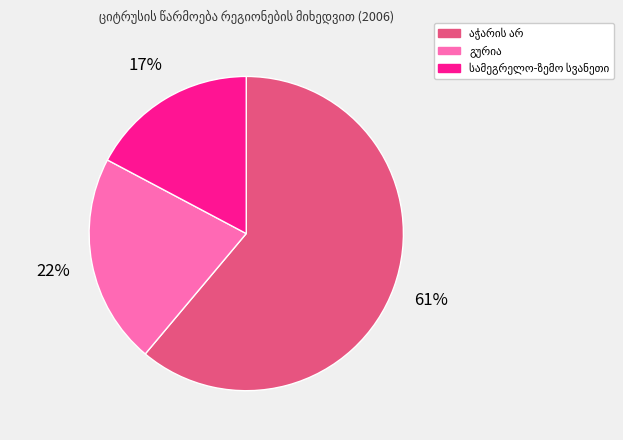

Is there a majority slice in this chart?

Yes